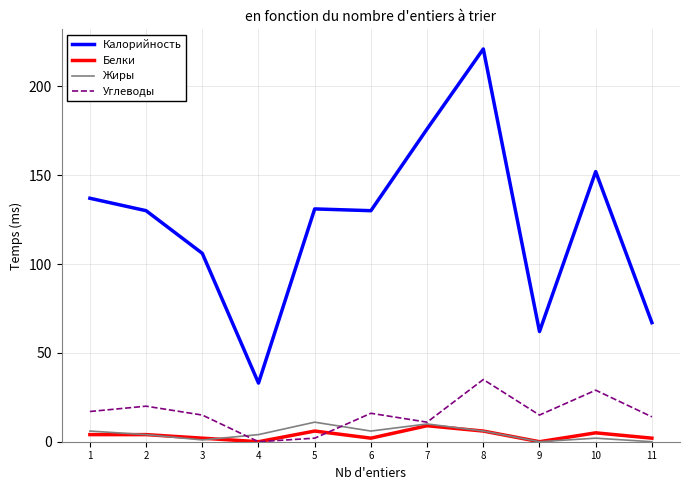

True or false: Калорийность and Белки cross at least once.

False